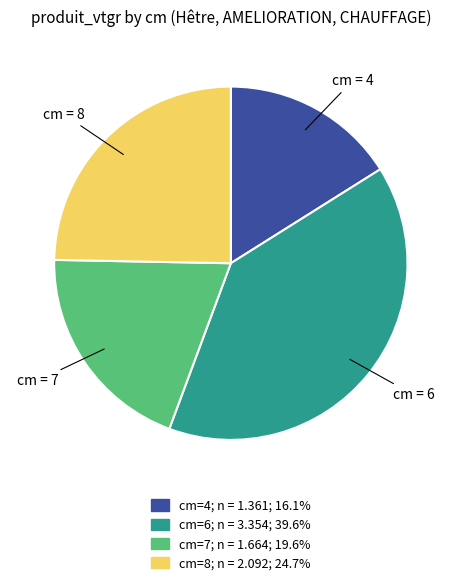

Is there a majority slice in this chart?

No